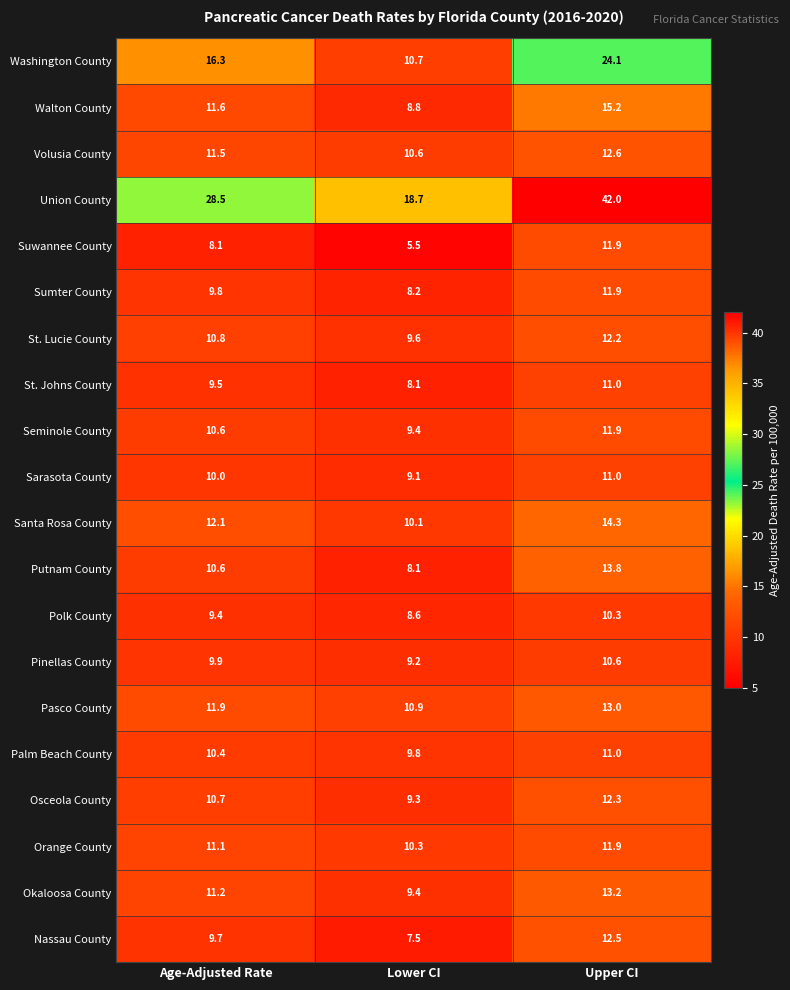

At which label does Putnam County first exceed 10?

Age-Adjusted Rate